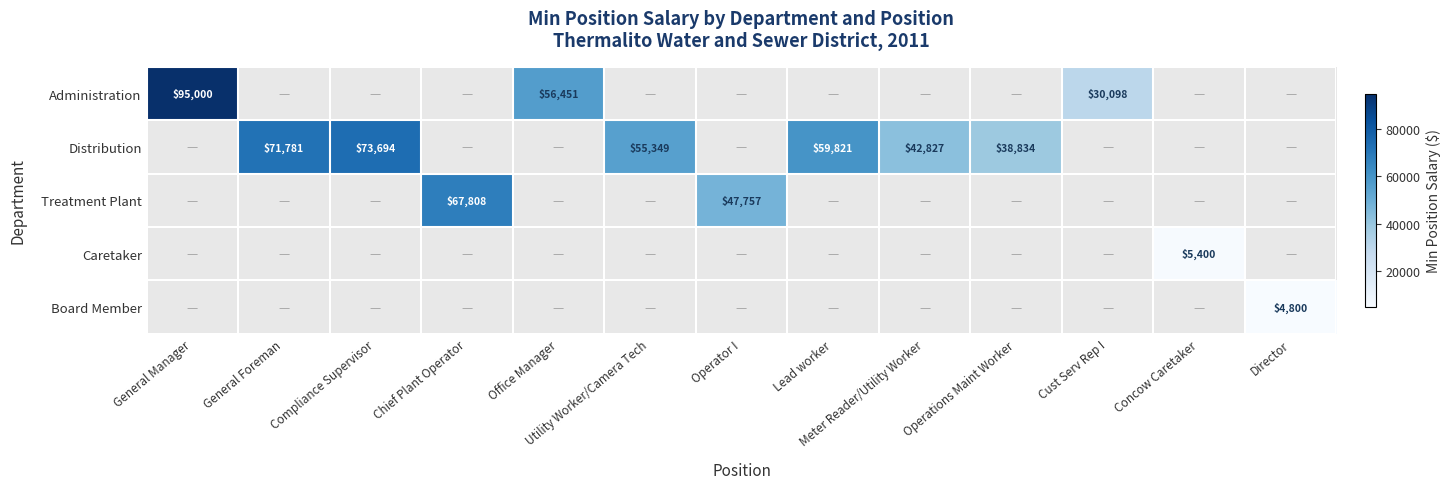

The value of Administration at General Manager is 95000. True or false?

True